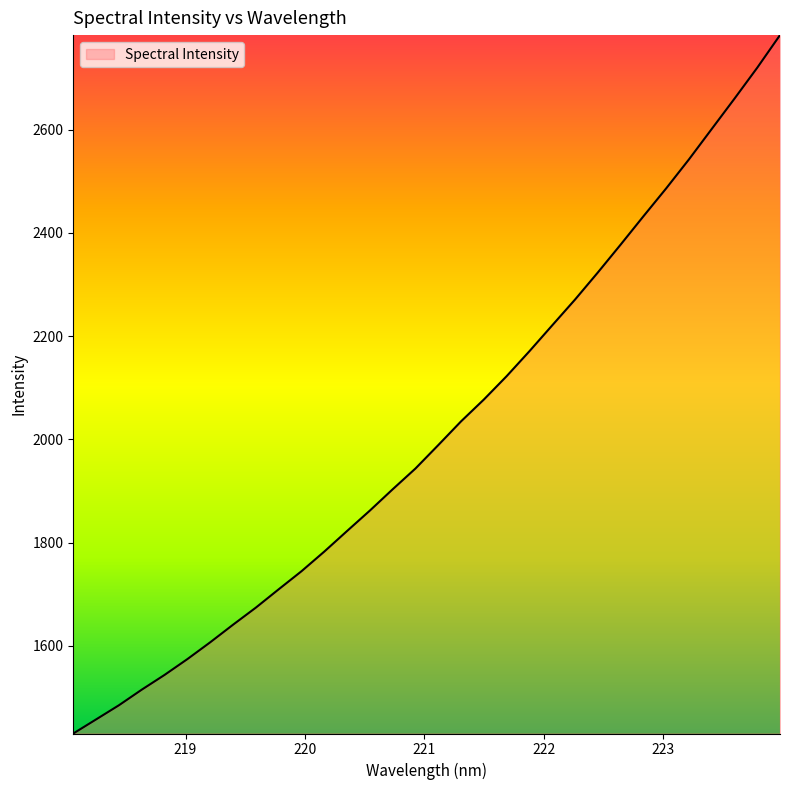

What is the difference between the maximum and minimum values?

1352.6